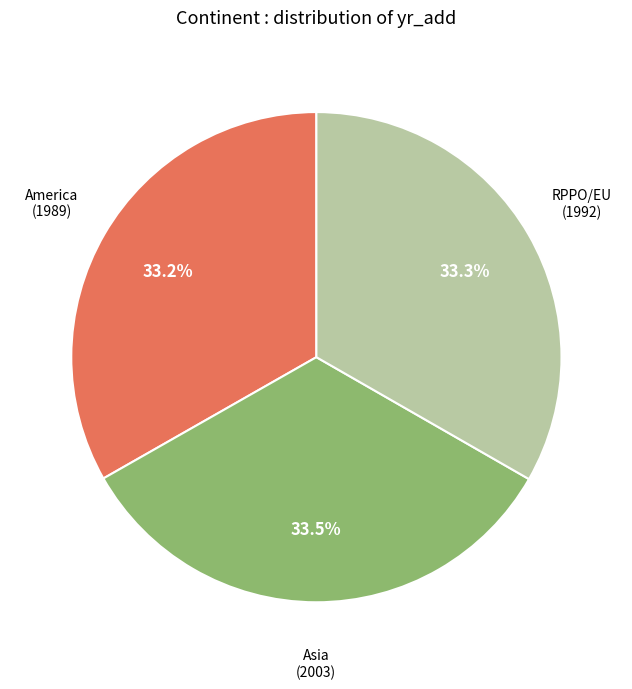

Is there any slice that represents more than half of the pie?

No